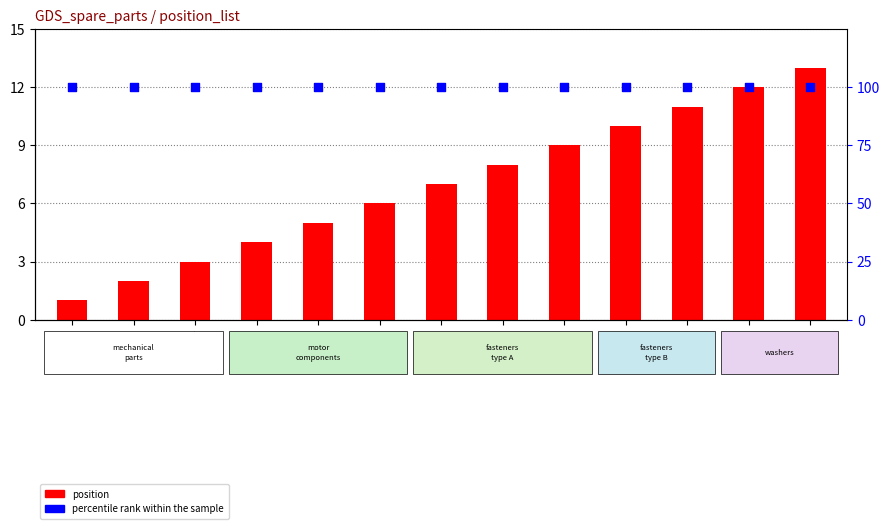

Which series contains the highest Y value?

percentile rank within the sample